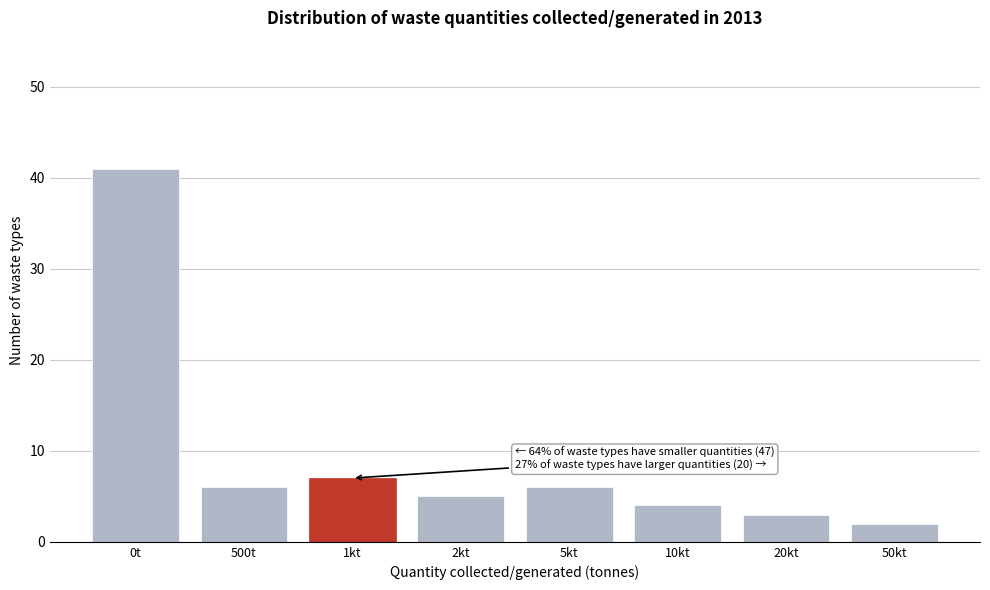

Reading right to left, list all the values displayed in this chart.

50kt=2	20kt=3	10kt=4	5kt=6	2kt=5	1kt=7	500t=6	0t=41